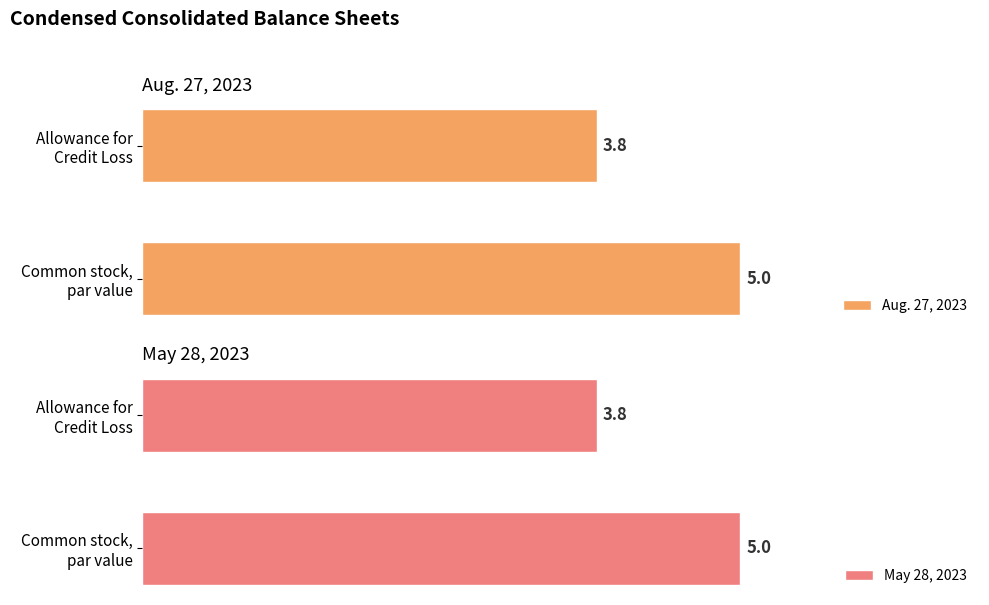

True or false: May 28, 2023 has a value of 2.1 at Common stock, par value.

False